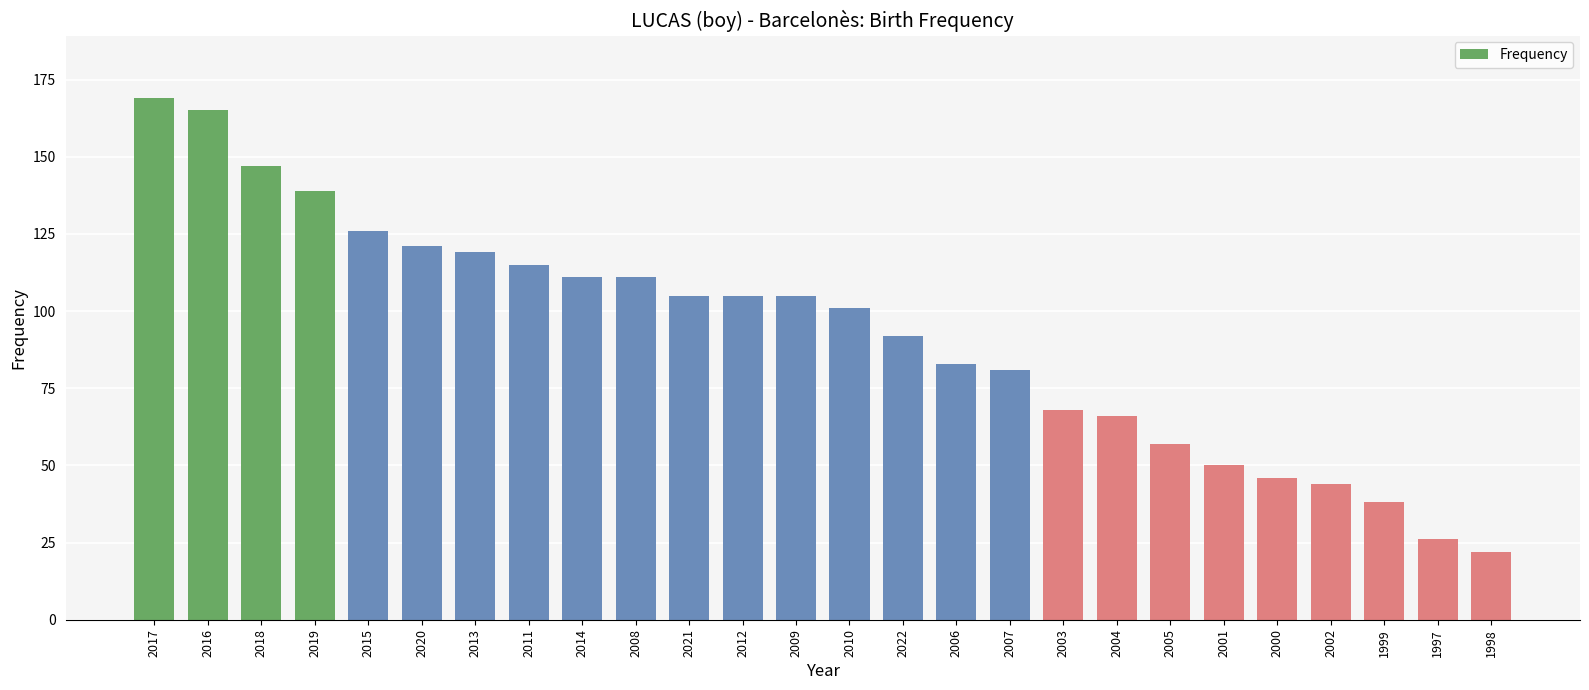

What is the value of the 2nd bar from the left?

165